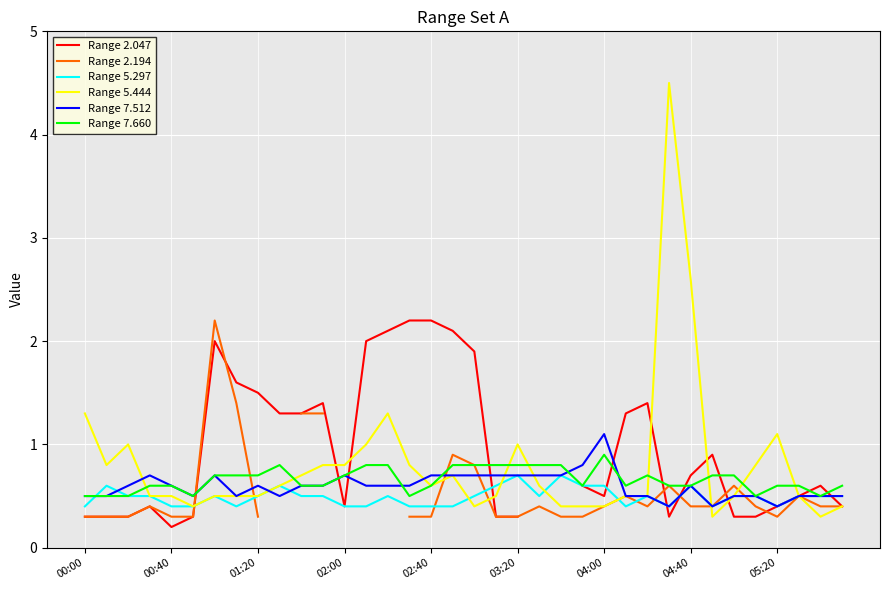

At how many categories does at least one series exceed 1?

19